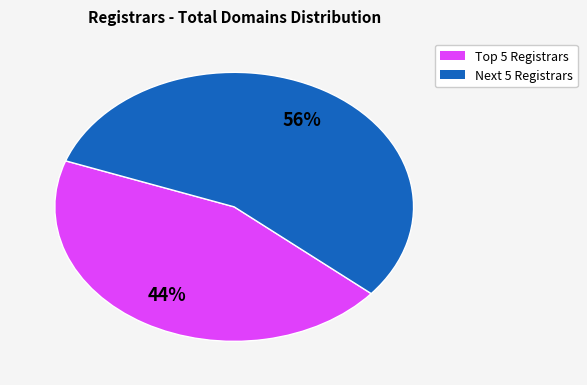

Is there a majority slice in this chart?

Yes